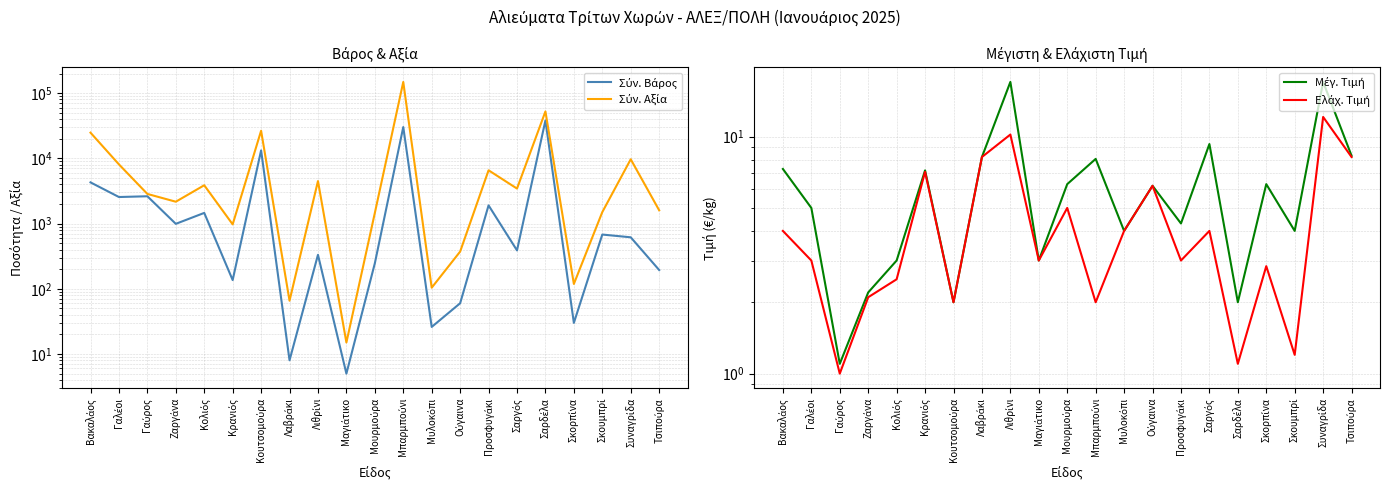

At which label does Σύν. Βάρος reach its minimum?

Μαγιάτικο